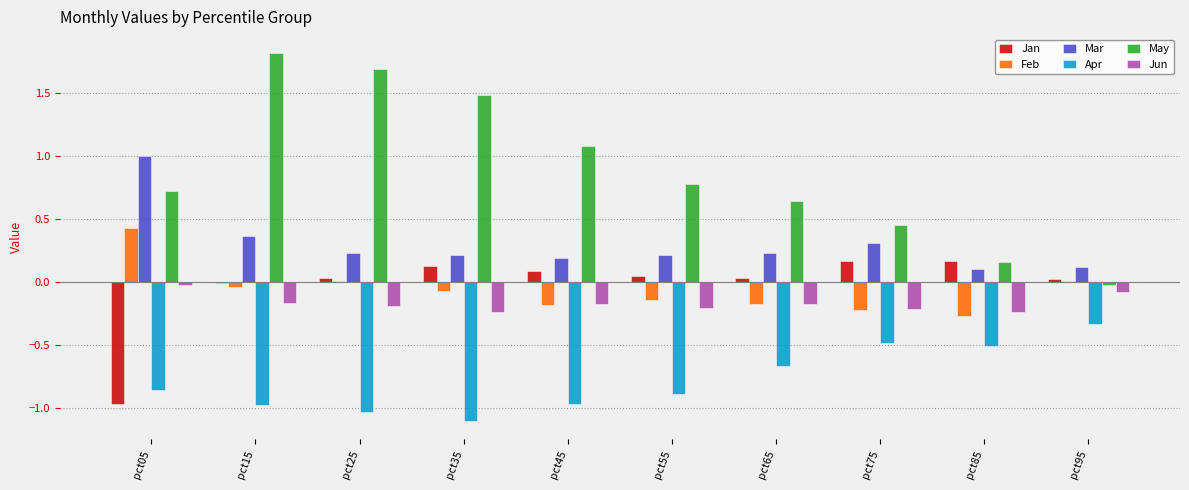

Is the value of May at pct45 greater than the value of Jan at pct45?

Yes